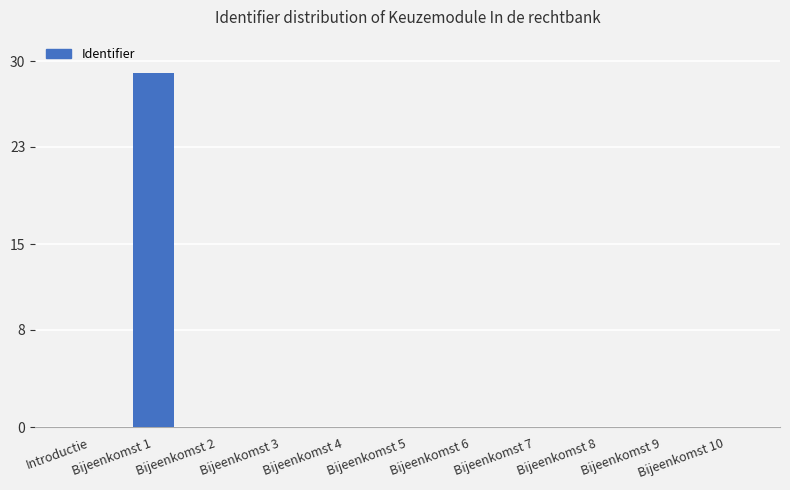

What is the greatest value displayed?

29.0